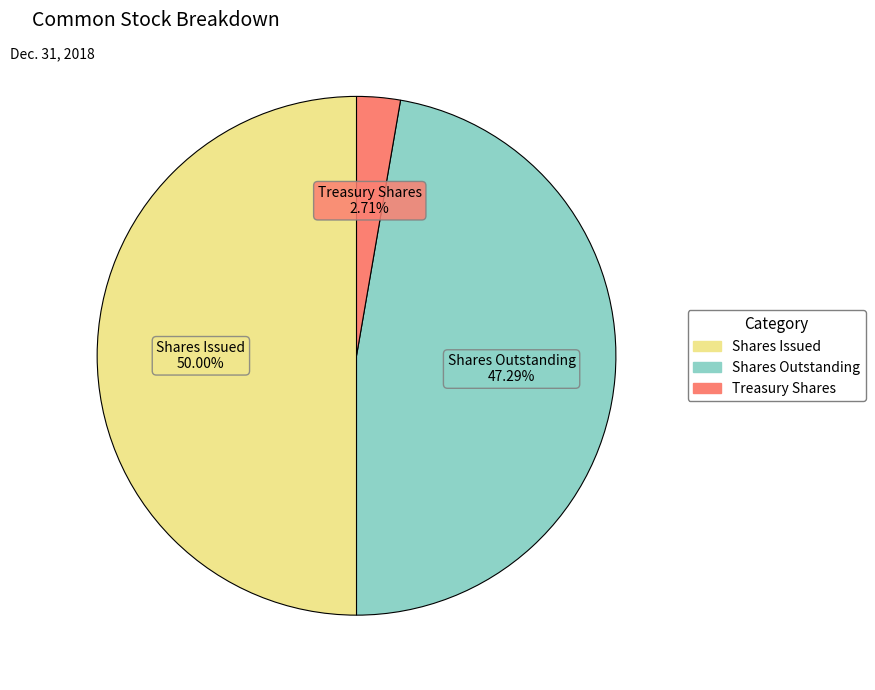

How many segments does this pie chart have?

3